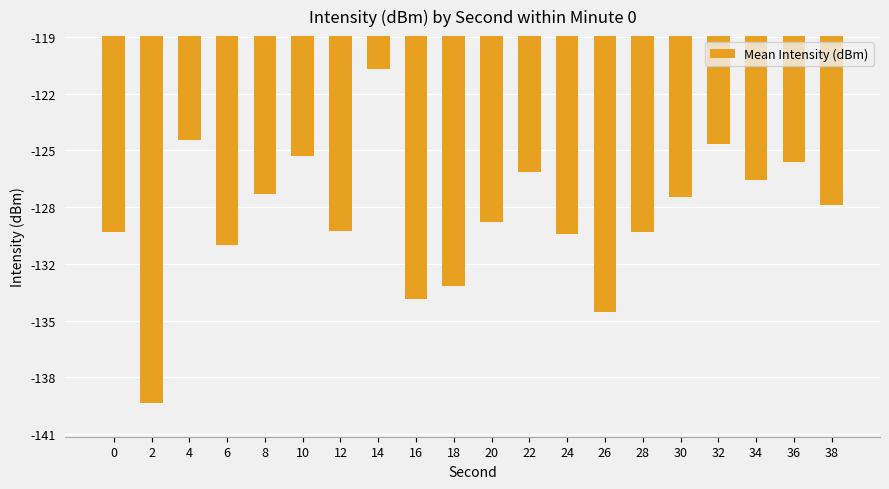

Reading left to right, extract all data points from this chart.

0=-129.8	2=-139.3	4=-124.7	6=-130.5	8=-127.7	10=-125.6	12=-129.7	14=-120.8	16=-133.5	18=-132.8	20=-129.2	22=-126.5	24=-129.9	26=-134.2	28=-129.8	30=-127.9	32=-124.9	34=-126.9	36=-125.9	38=-128.3